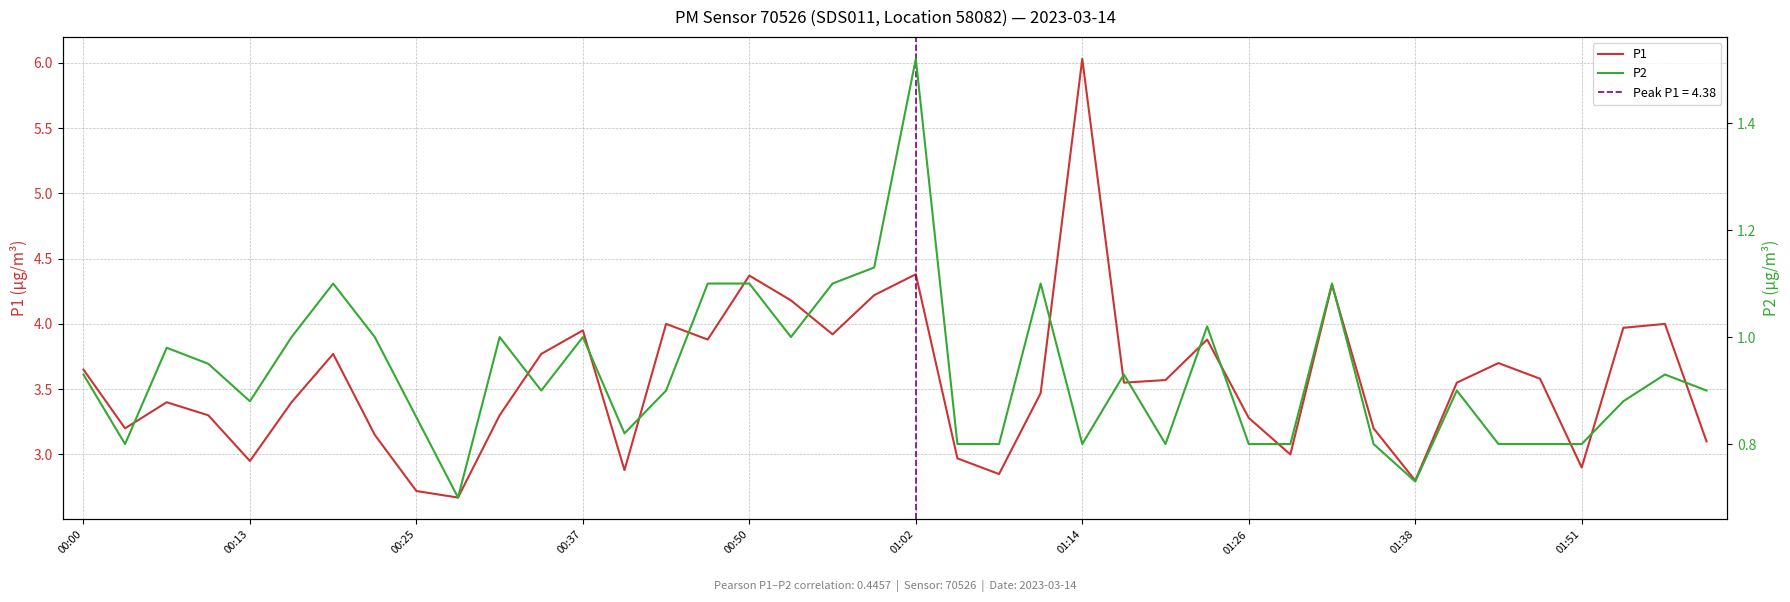

How many interior local peaks does the P2 series have?

11